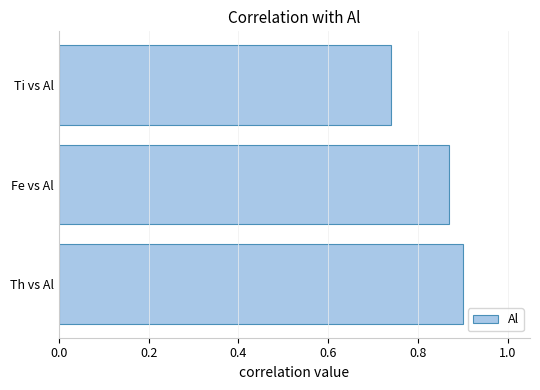

Which label corresponds to the smallest value in the chart?

Ti vs Al